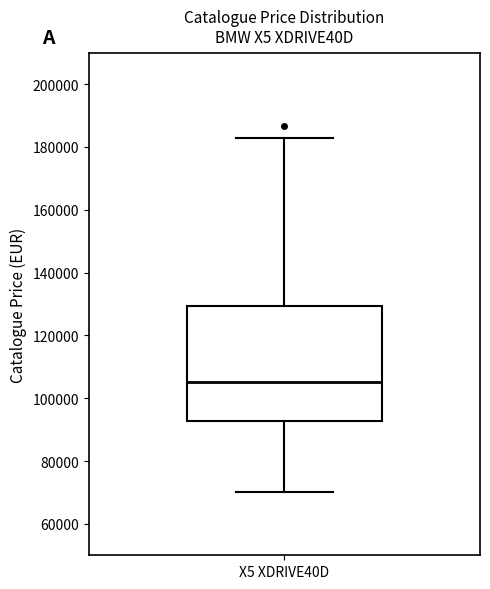

Transcribe this box plot: give where the median line is, the range the box spans, and where the two whiskers end, as read against the y-axis. The values are not printed on the chart, so give them approximately, as read against the axis.

median 106000, box 92000 to 130000, whiskers 70000 to 182000